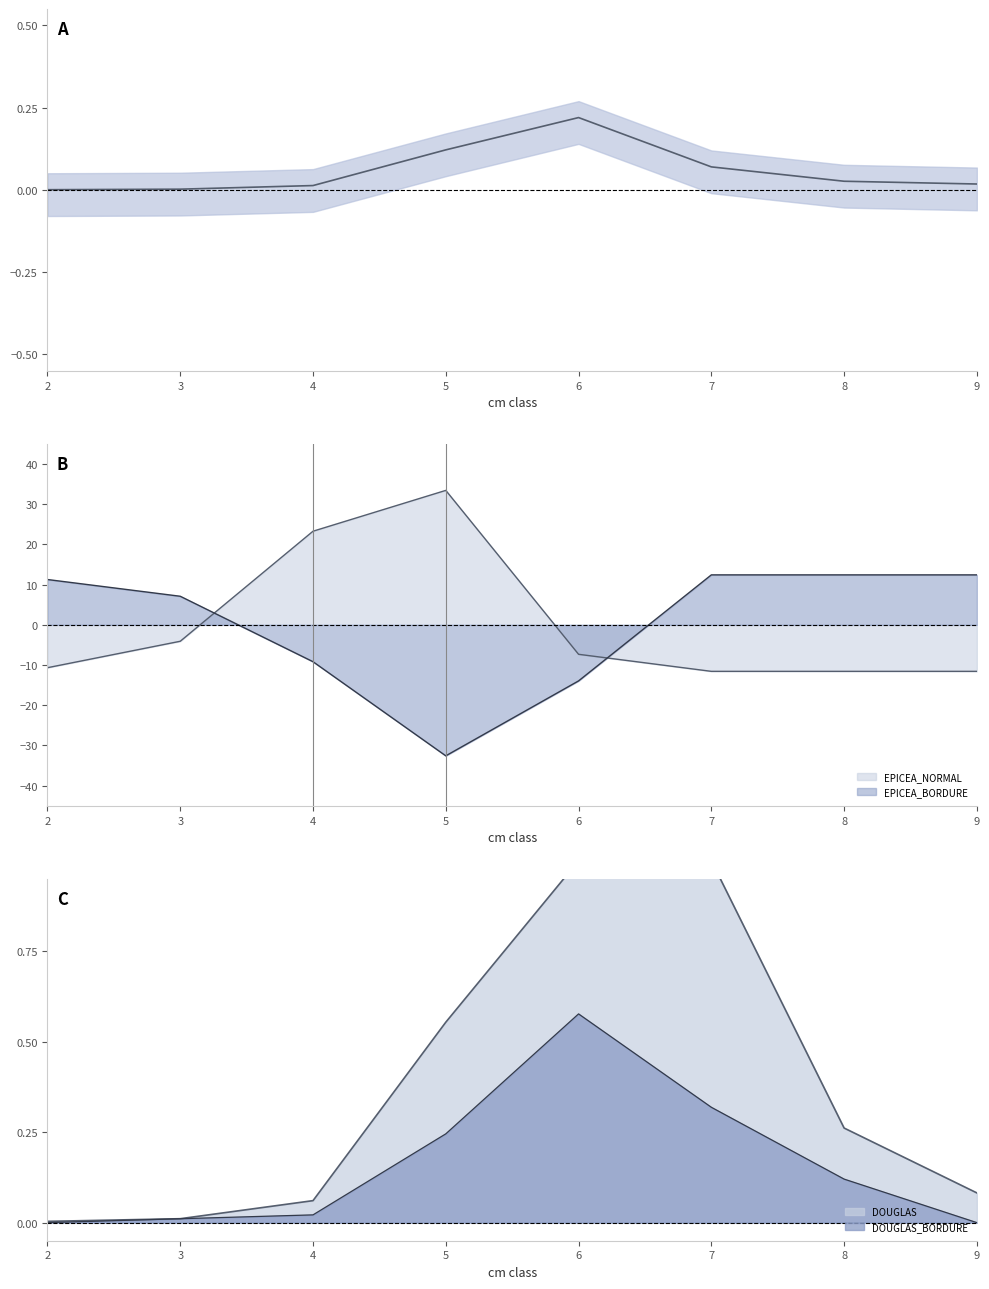

The value of EPICEA_NORMAL at 3 is -1.3. True or false?

False